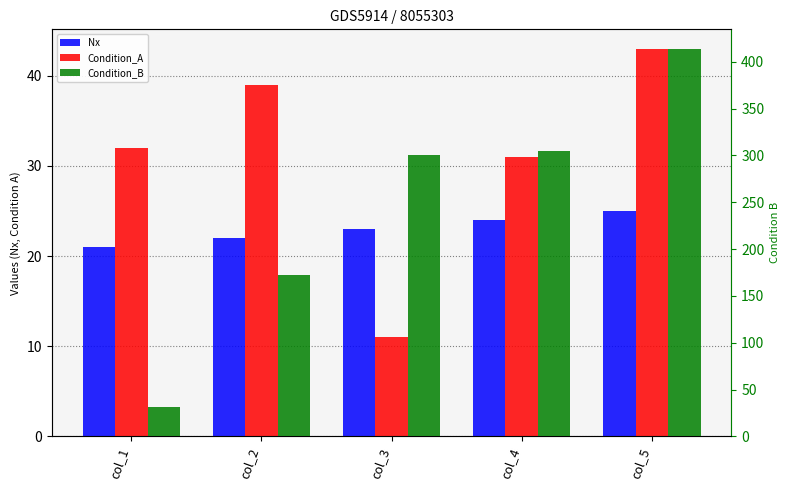

At which category is the sum across all series the highest?

col_5